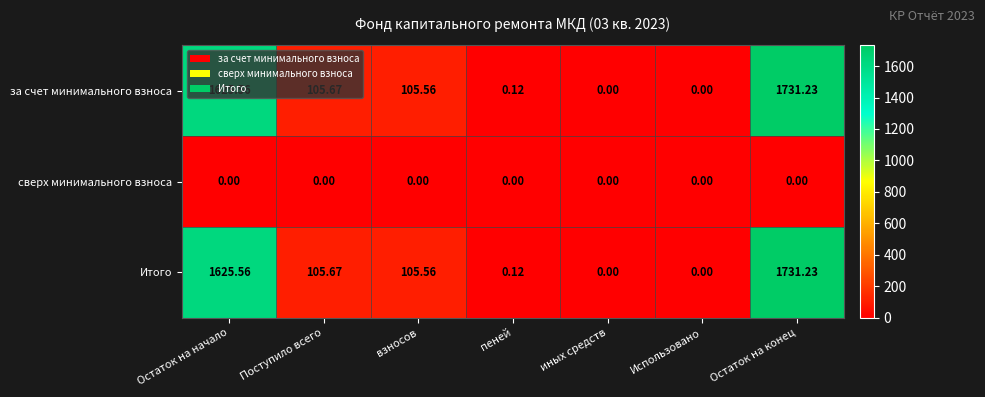

Is the value of Итого at Остаток на конец greater than the value of сверх минимального взноса at Поступило всего?

Yes